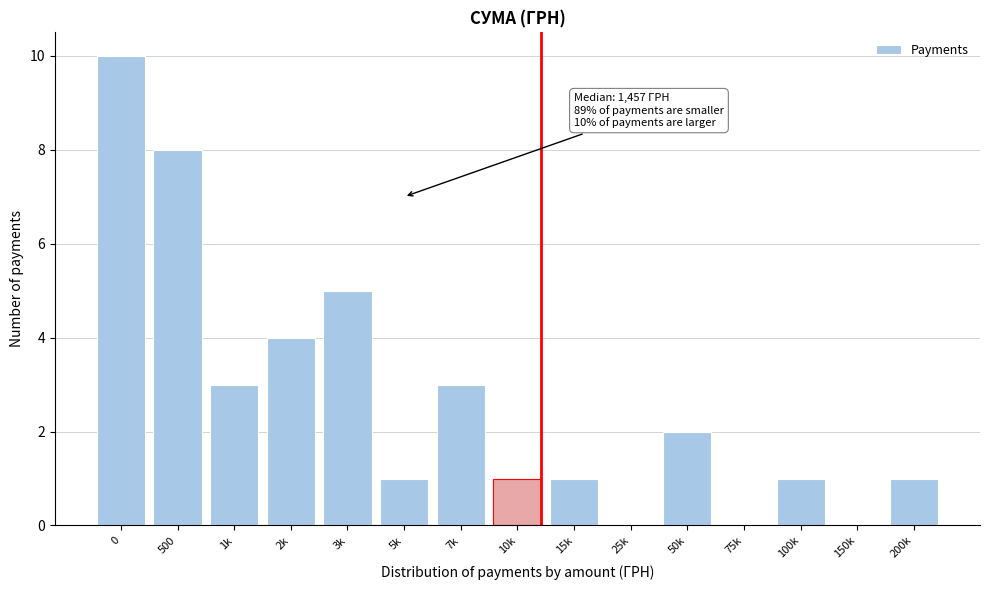

Reading left to right, list all the values displayed in this chart.

0=10	500=8	1k=3	2k=4	3k=5	5k=1	7k=3	10k=1	15k=1	25k=0	50k=2	75k=0	100k=1	150k=0	200k=1